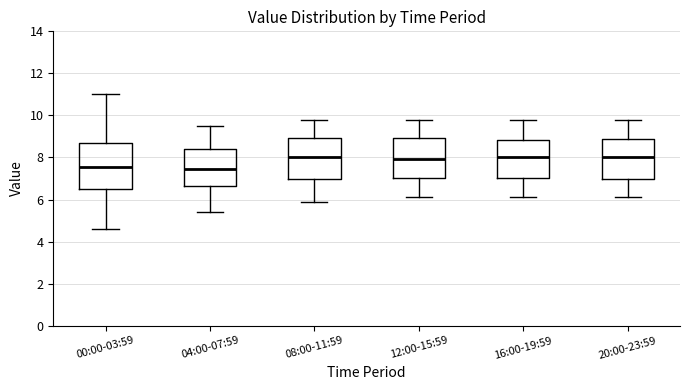

Reading left to right, read every box against the y-axis: the position of its median line, the range the box covers, and the ends of its whiskers. The values are not printed on the chart, so give them approximately, as read against the axis.

00:00-03:59: median 7.6, box 6.6 to 8.8, whiskers 4.6 to 11.0
04:00-07:59: median 7.4, box 6.6 to 8.4, whiskers 5.4 to 9.6
08:00-11:59: median 8.0, box 7.0 to 9.0, whiskers 6.0 to 9.8
12:00-15:59: median 8.0, box 7.0 to 9.0, whiskers 6.2 to 9.8
16:00-19:59: median 8.0, box 7.0 to 8.8, whiskers 6.2 to 9.8
20:00-23:59: median 8.0, box 7.0 to 8.8, whiskers 6.2 to 9.8